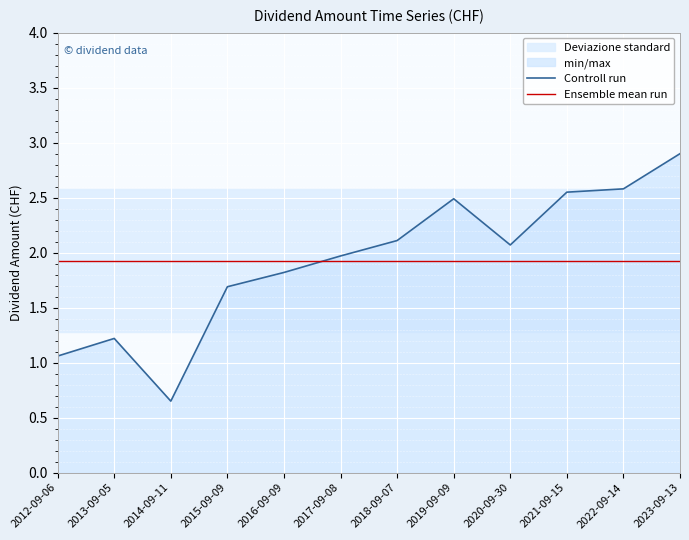

The Ensemble mean run series shows 1.9 at 2023-09-13. True or false?

True